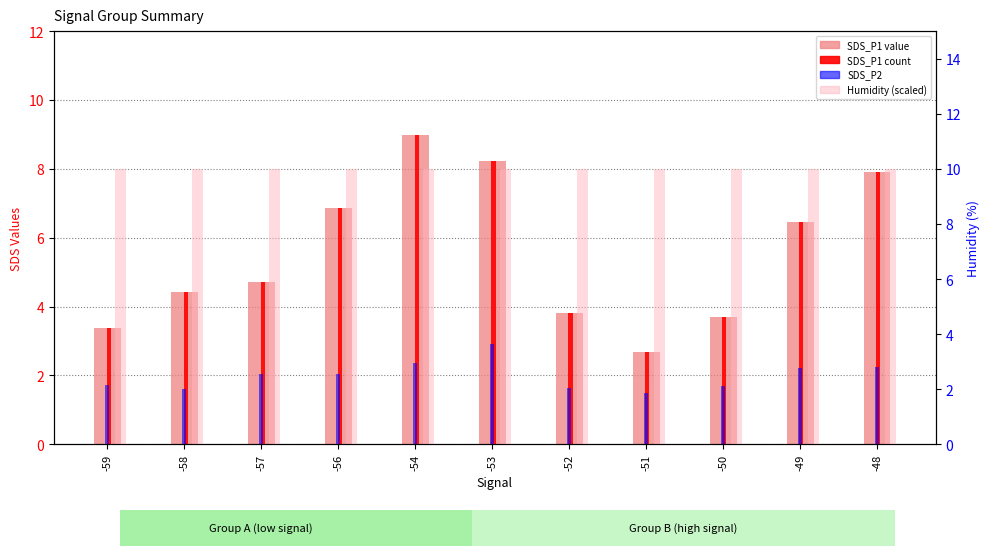

Rank the categories by Humidity (scaled) value from lowest to highest.

-59, -58, -57, -56, -54, -53, -52, -51, -50, -49, -48